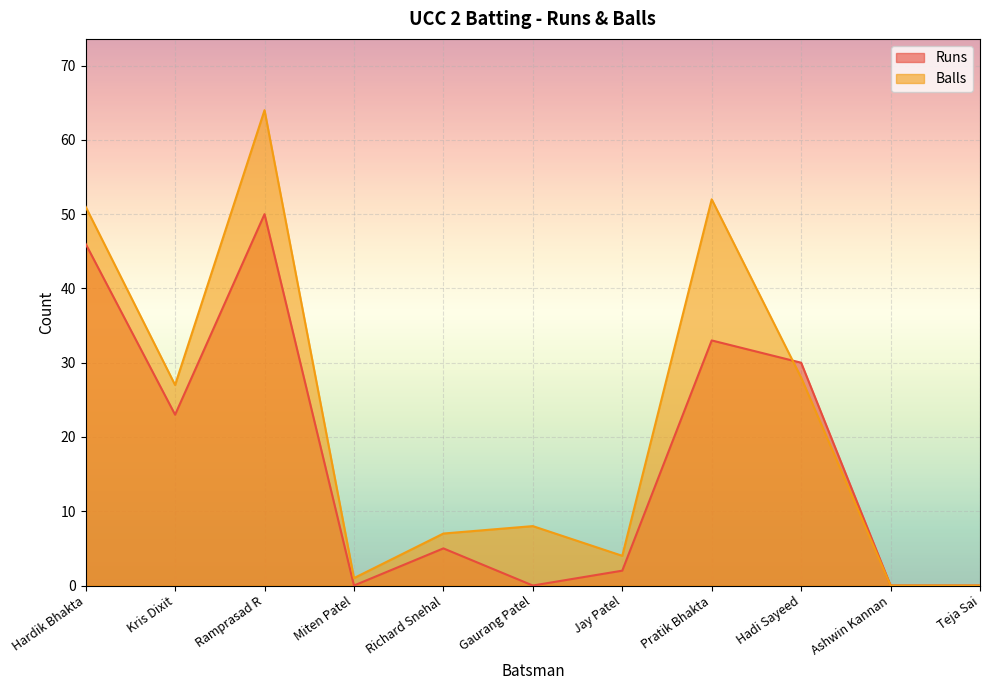

Where is the first local minimum for Balls?

Kris Dixit